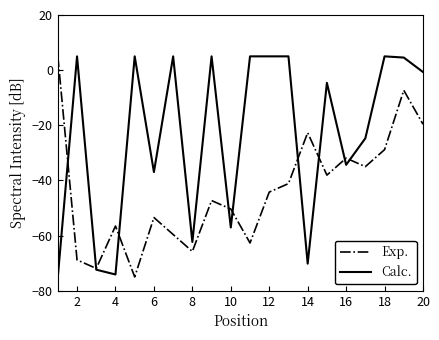

What is the difference between the maximum and minimum values in the Exp. series?

80.0